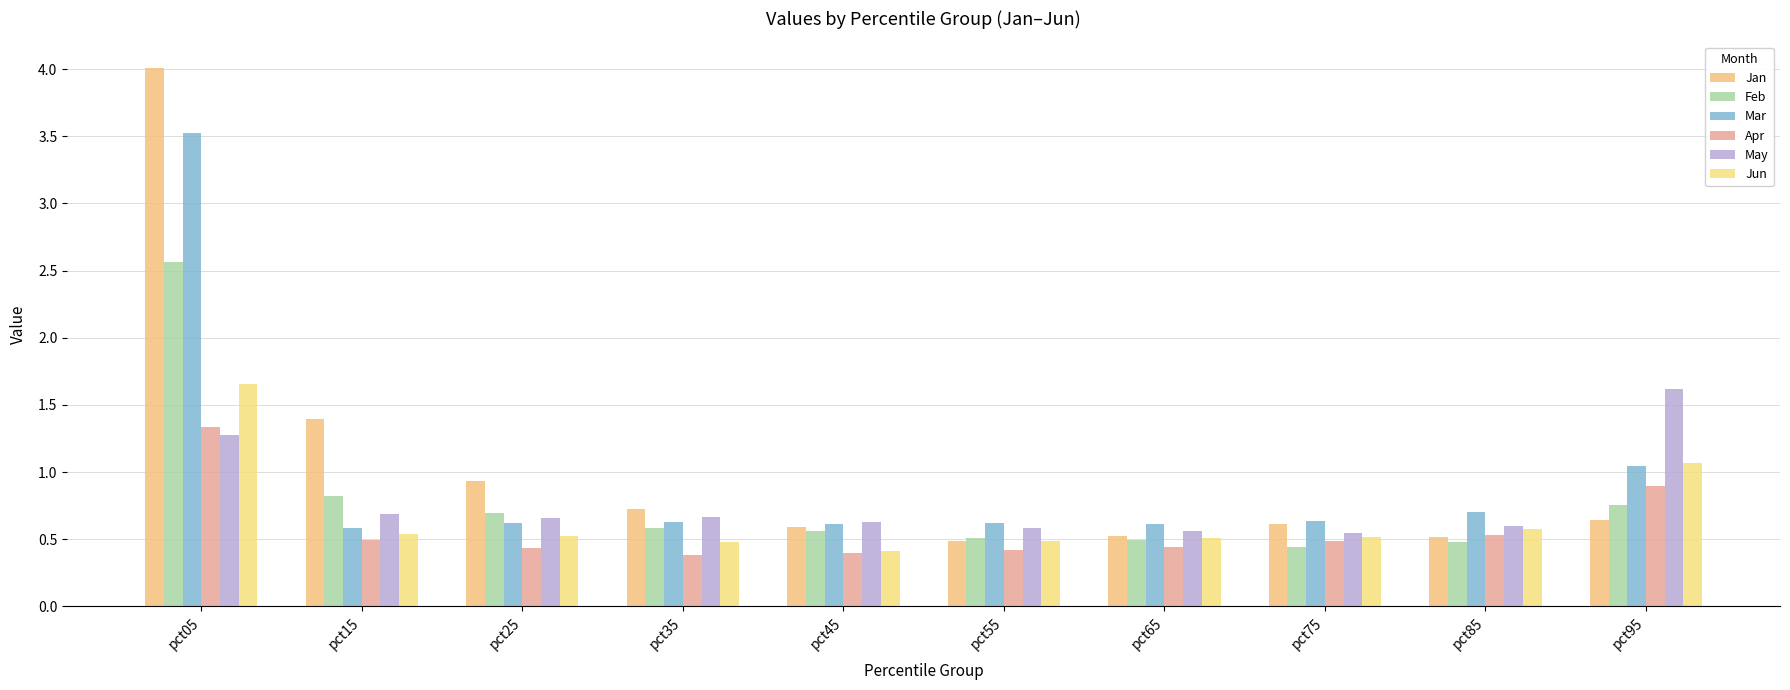

Reading right to left, transcribe all the data shown in this chart.

Jan: 0.6	0.5	0.6	0.5	0.5	0.6	0.7	0.9	1.4	4.0
Feb: 0.8	0.5	0.4	0.5	0.5	0.6	0.6	0.7	0.8	2.6
Mar: 1.0	0.7	0.6	0.6	0.6	0.6	0.6	0.6	0.6	3.5
Apr: 0.9	0.5	0.5	0.4	0.4	0.4	0.4	0.4	0.5	1.3
May: 1.6	0.6	0.5	0.6	0.6	0.6	0.7	0.7	0.7	1.3
Jun: 1.1	0.6	0.5	0.5	0.5	0.4	0.5	0.5	0.5	1.7